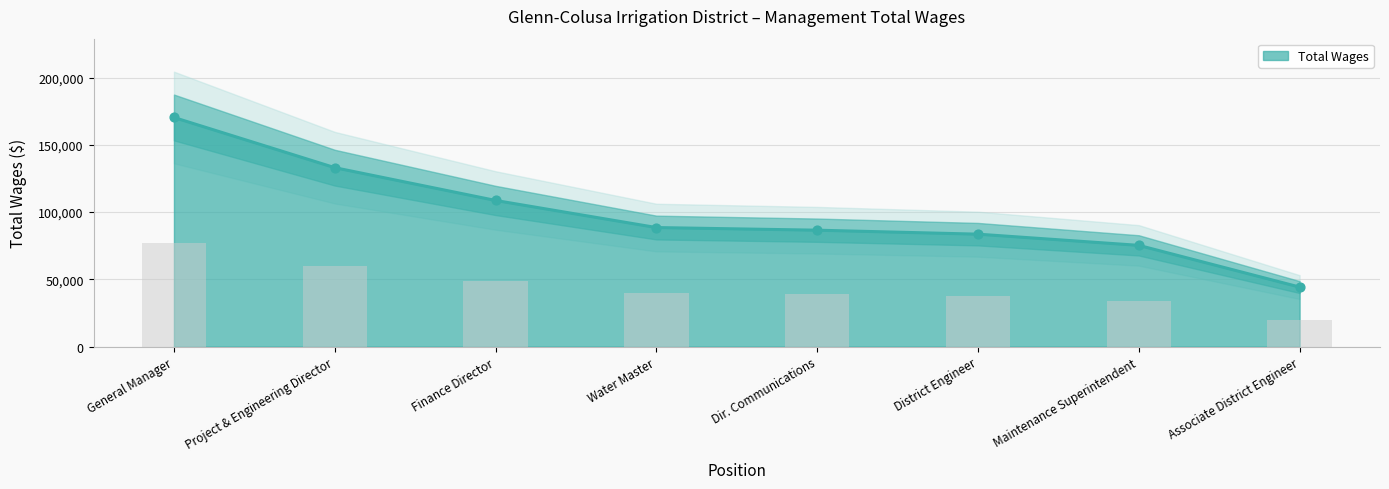

Which has a higher value, District Engineer or Associate District Engineer?

District Engineer